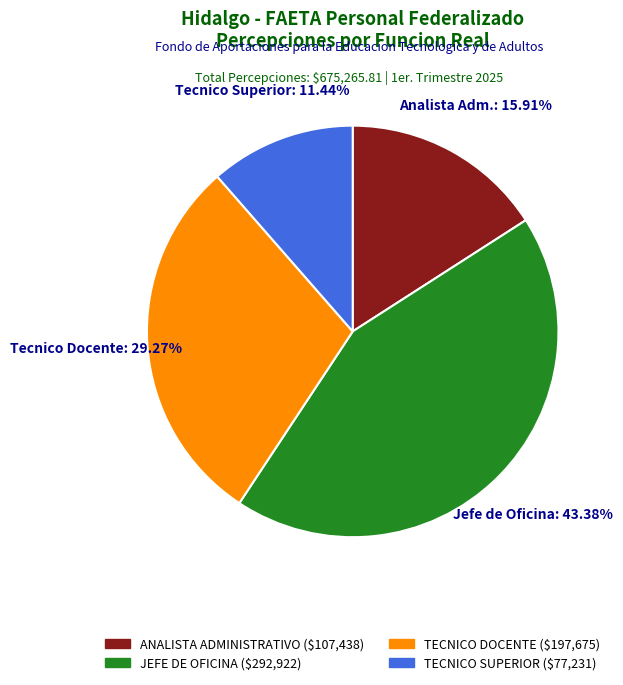

Does any single category account for the majority?

No